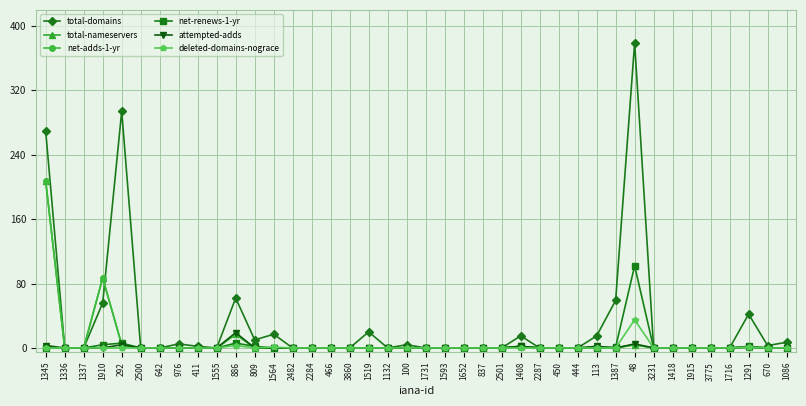

What position from the right is 809?

29